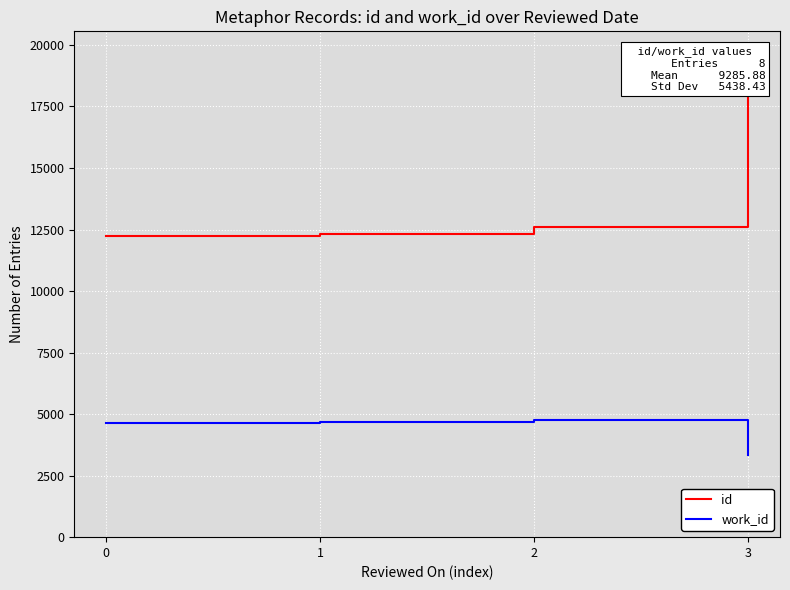

The value of id at 0 is 20084. True or false?

False